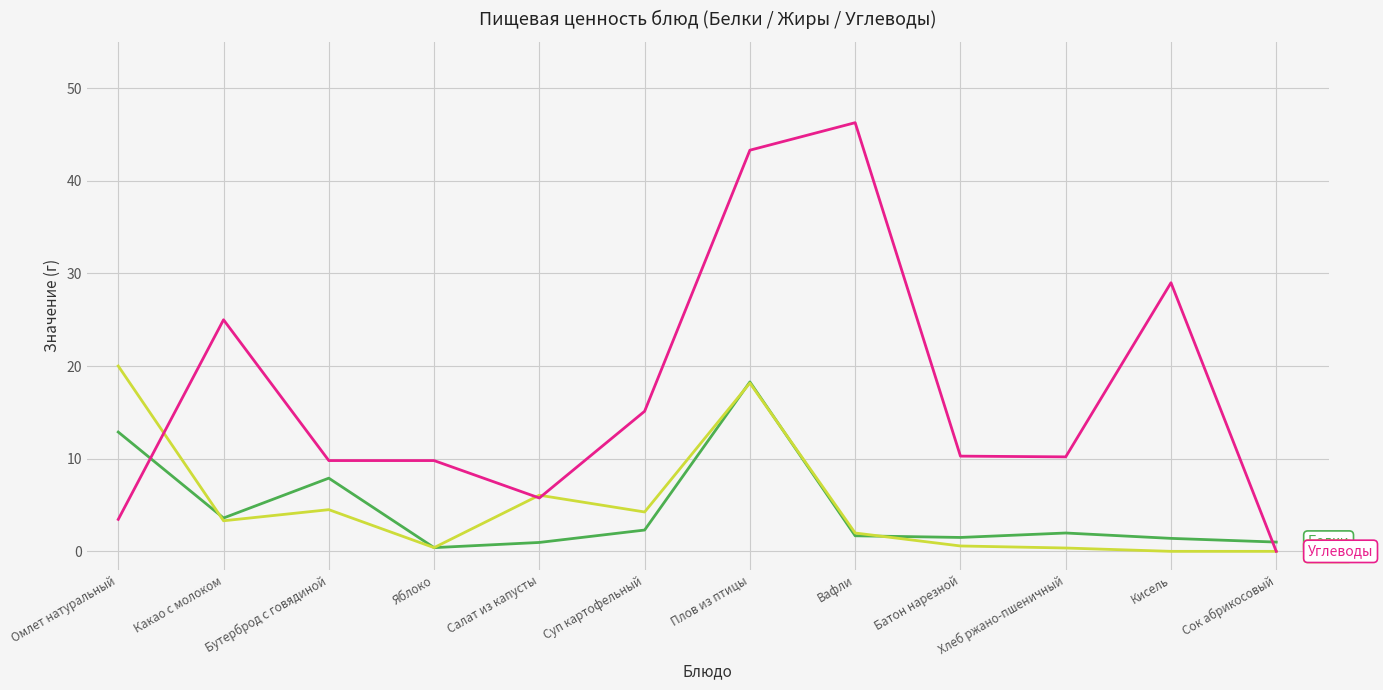

What is the difference between the highest and lowest values at Суп картофельный?

12.8